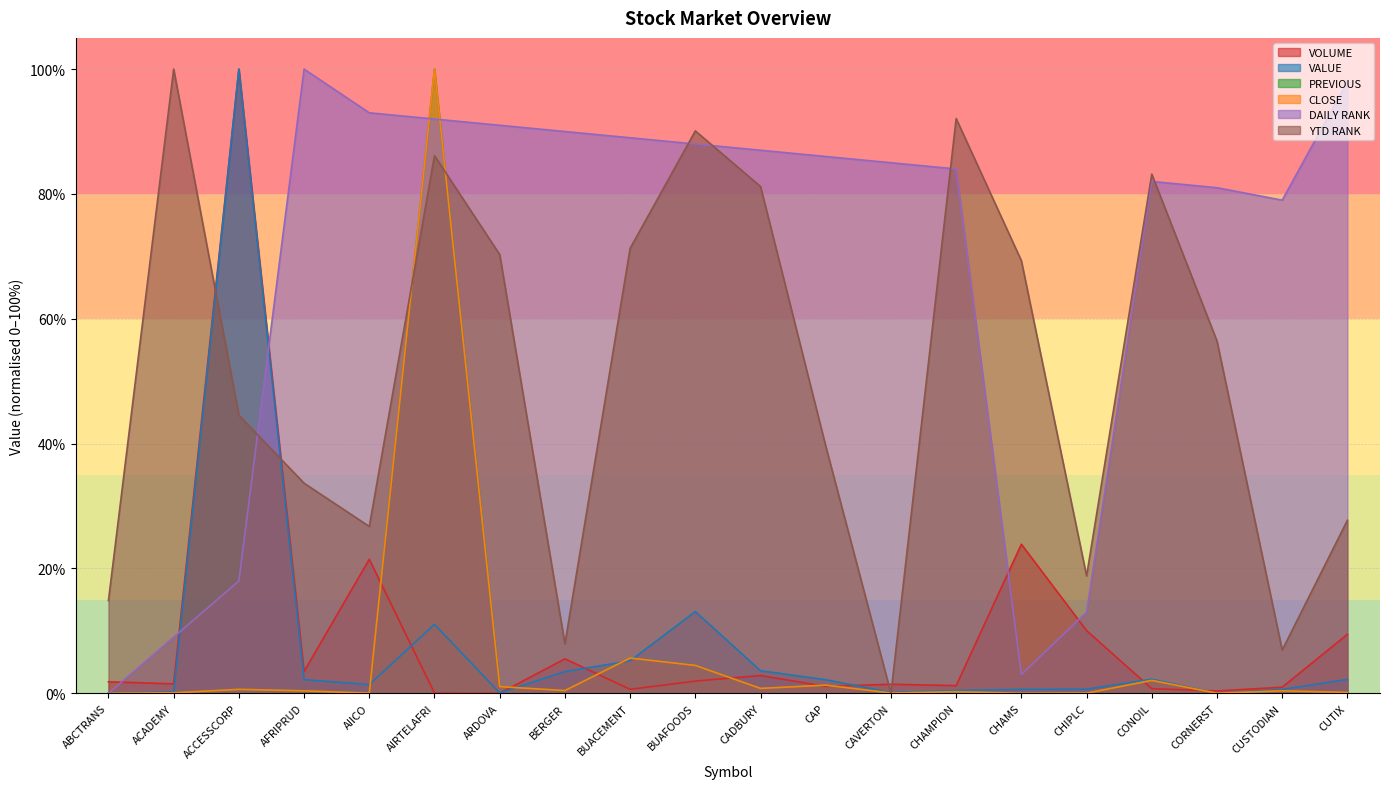

Which category has the highest value across all series?

ACCESSCORP